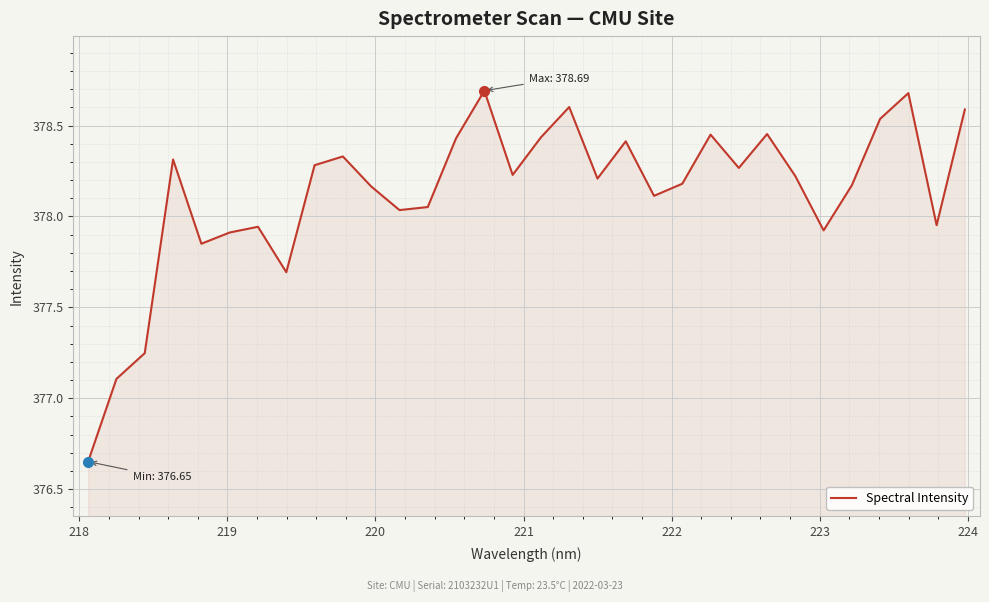

What is the maximum value shown in the chart?

378.7